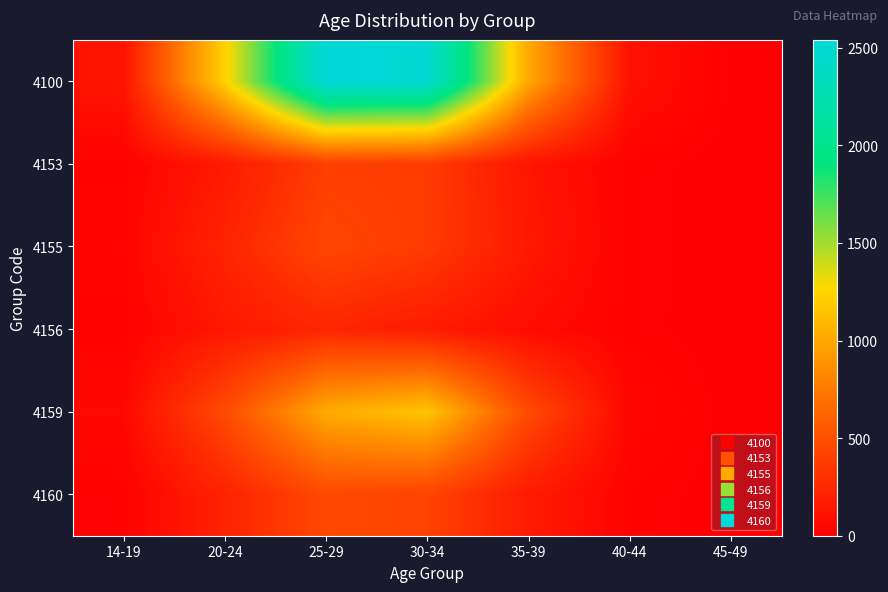

How many data points does each series have?

7